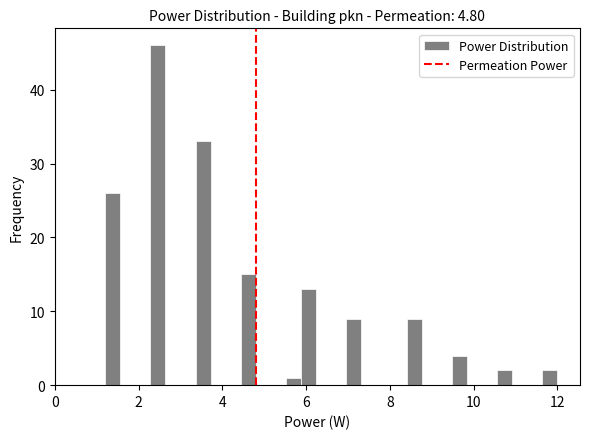

Read against the x-axis, roughly where is the centre of the tallest bar?

2.4